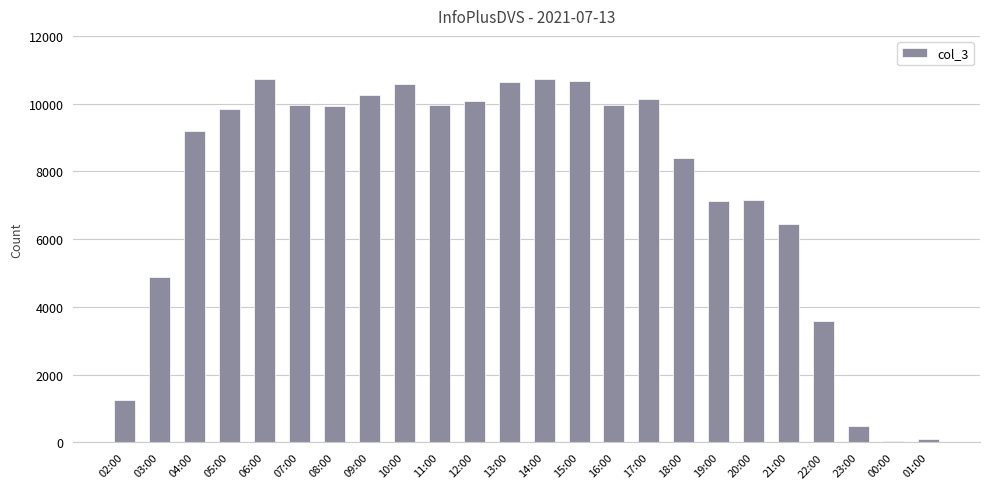

The chart shows a value of 6436 at 21:00. True or false?

True